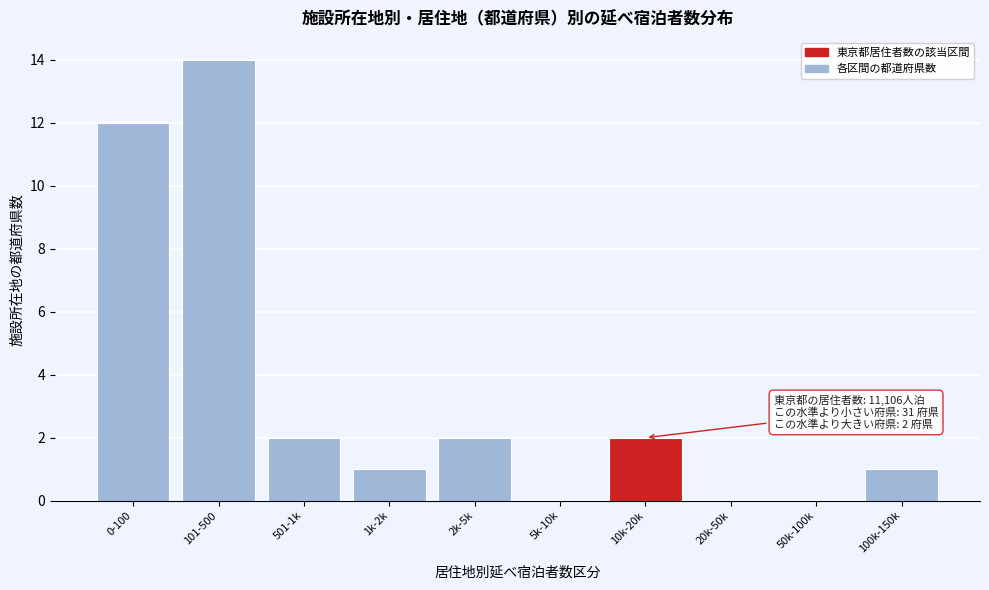

Reading left to right, list all the values displayed in this chart.

0-100=12	101-500=14	501-1k=2	1k-2k=1	2k-5k=2	5k-10k=0	10k-20k=2	20k-50k=0	50k-100k=0	100k-150k=1